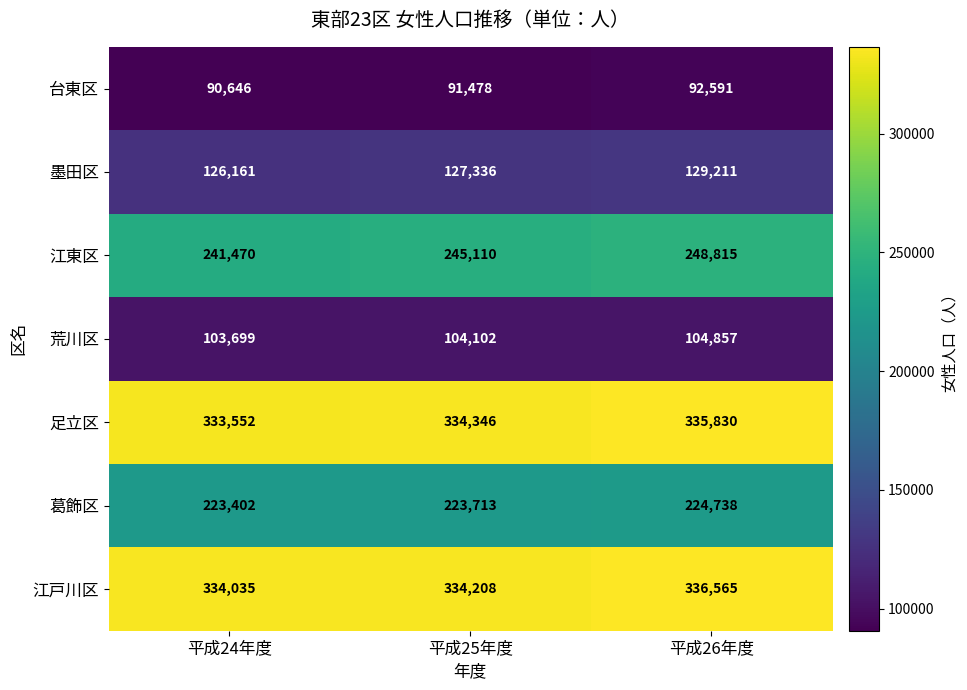

Rank the categories by 葛飾区 value from highest to lowest.

平成26年度, 平成25年度, 平成24年度